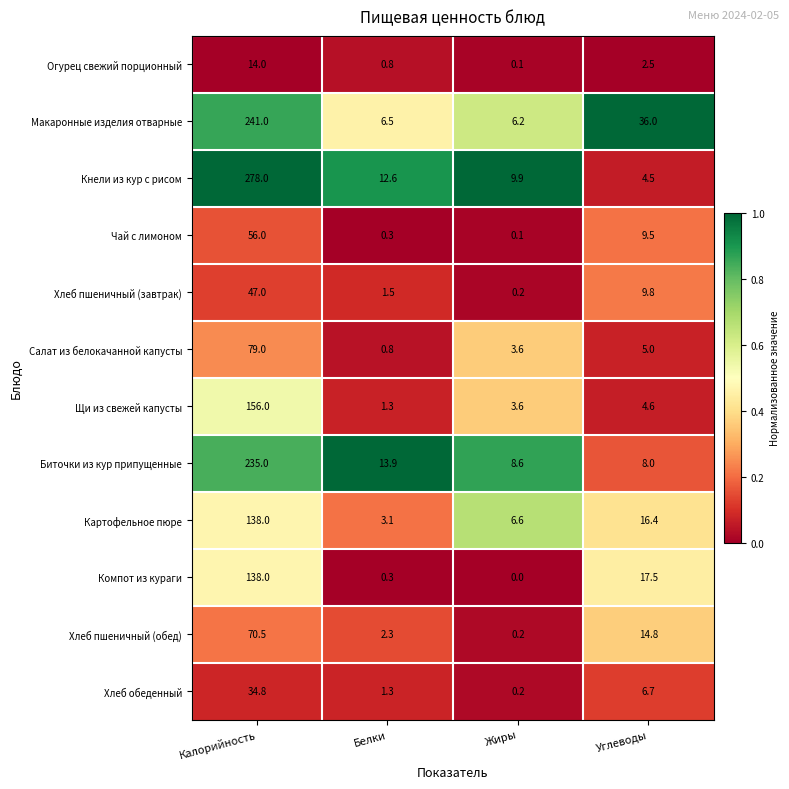

Is it true that Салат из белокачанной капусты equals 1.2 at Белки?

False